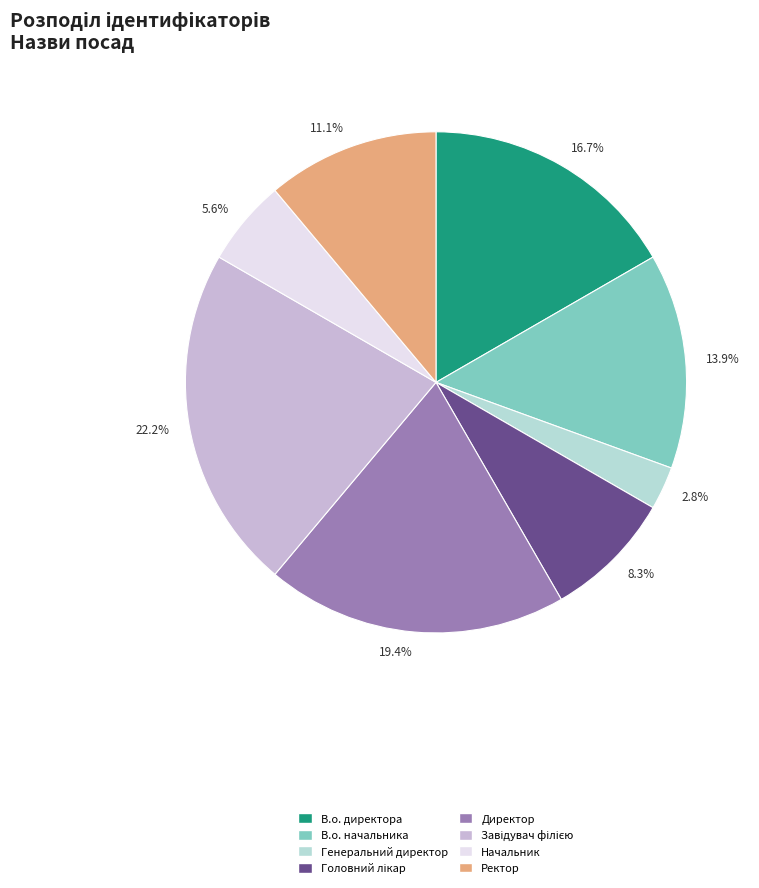

What percentage is the Генеральний директор slice, to the nearest percent?

3%